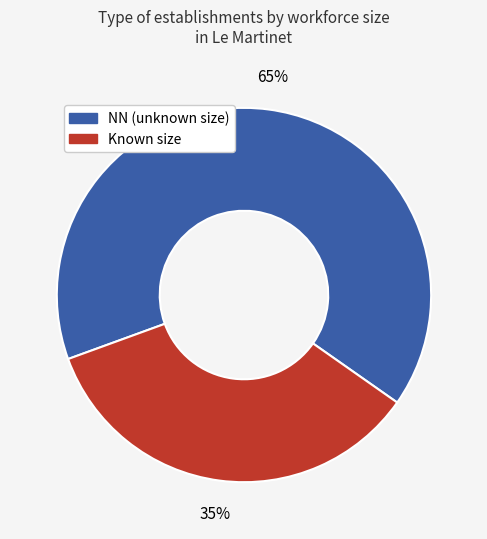

How many segments does this pie chart have?

2